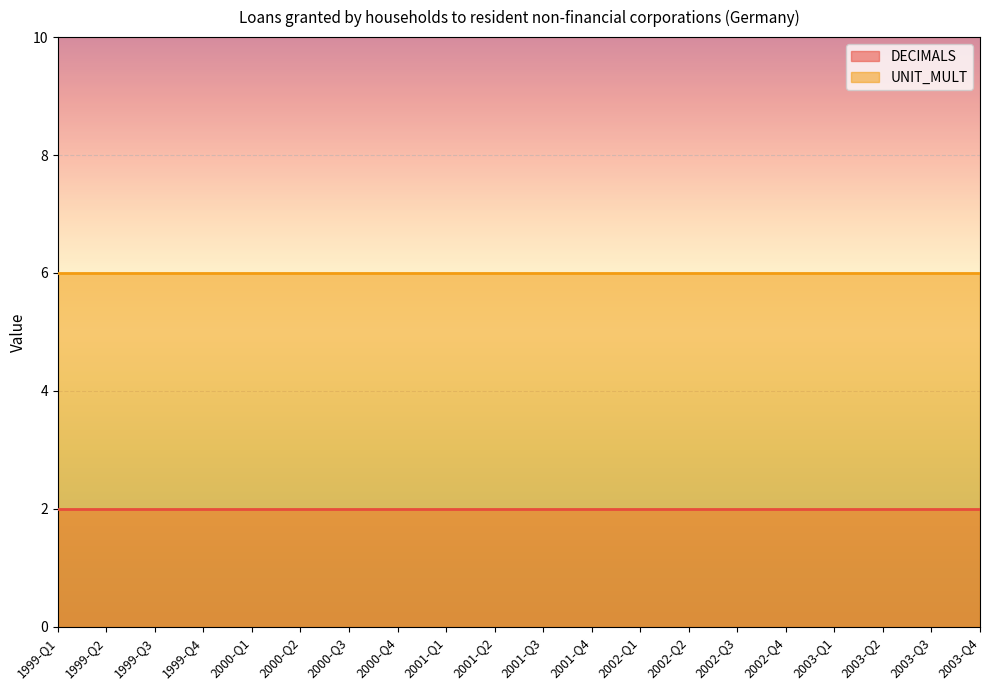

True or false: UNIT_MULT and DECIMALS intersect in this chart.

False